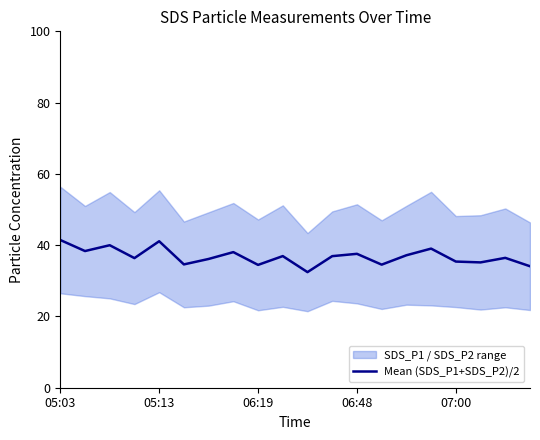

What is the value of the 17th point from the left?

35.4